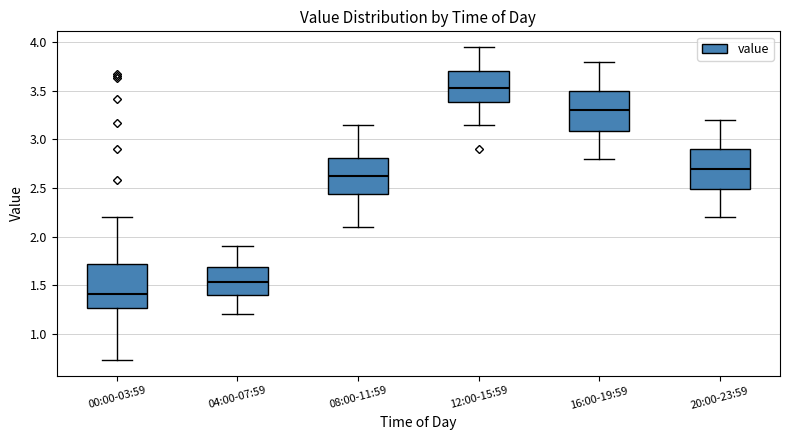

Reading left to right, read every box against the y-axis: the position of its median line, the range the box covers, and the ends of its whiskers. The values are not printed on the chart, so give them approximately, as read against the axis.

00:00-03:59: median 1.40, box 1.25 to 1.70, whiskers 0.75 to 2.20
04:00-07:59: median 1.55, box 1.40 to 1.70, whiskers 1.20 to 1.90
08:00-11:59: median 2.65, box 2.45 to 2.80, whiskers 2.10 to 3.15
12:00-15:59: median 3.55, box 3.40 to 3.70, whiskers 3.15 to 3.95
16:00-19:59: median 3.30, box 3.10 to 3.50, whiskers 2.80 to 3.80
20:00-23:59: median 2.70, box 2.50 to 2.90, whiskers 2.20 to 3.20